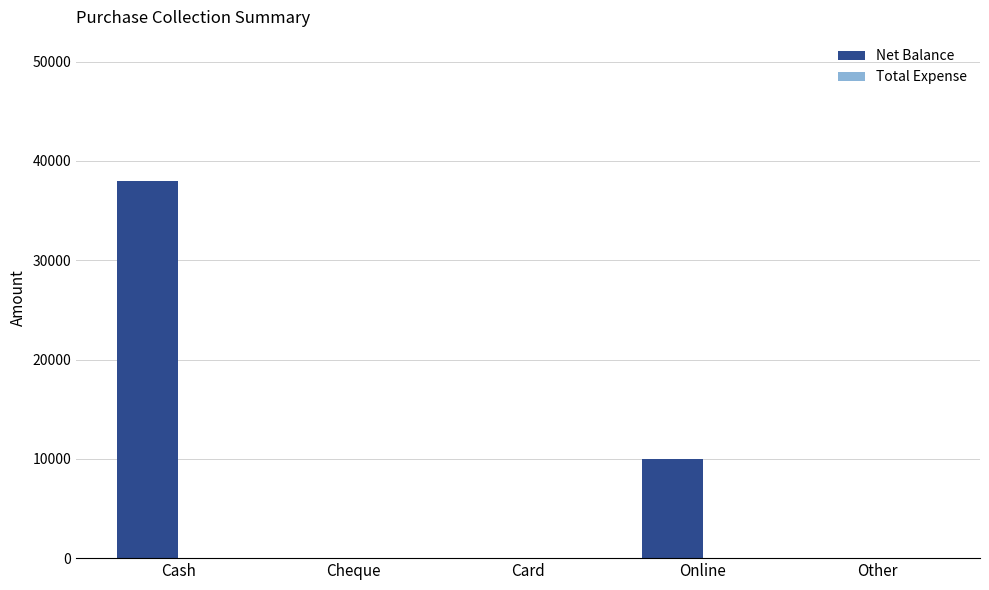

Reading left to right, transcribe all the data shown in this chart.

Cash=38000	Cheque=0	Card=0	Online=10000	Other=0